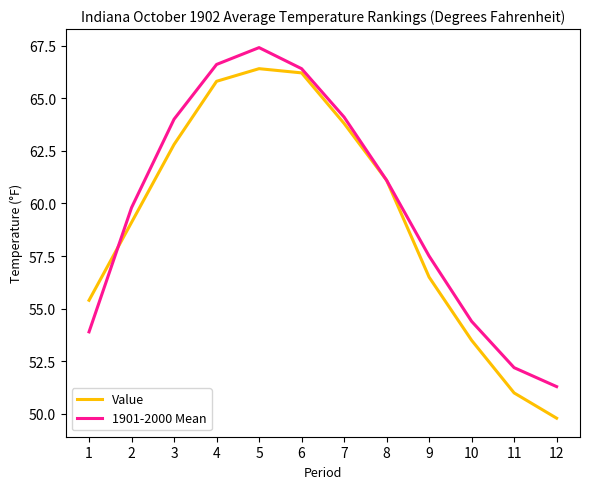

Does the chart have visible grid lines?

No